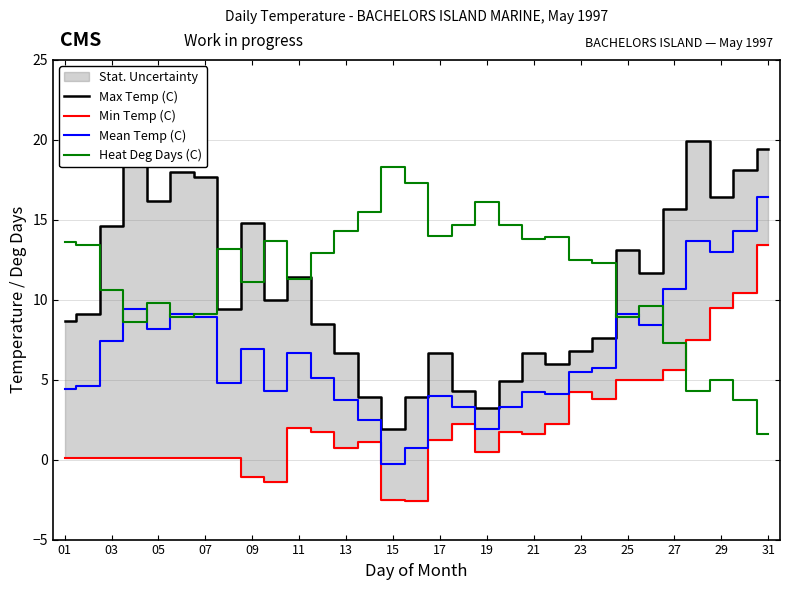

What are all the series names shown in the legend?

Max Temp (C), Min Temp (C), Mean Temp (C), Heat Deg Days (C)